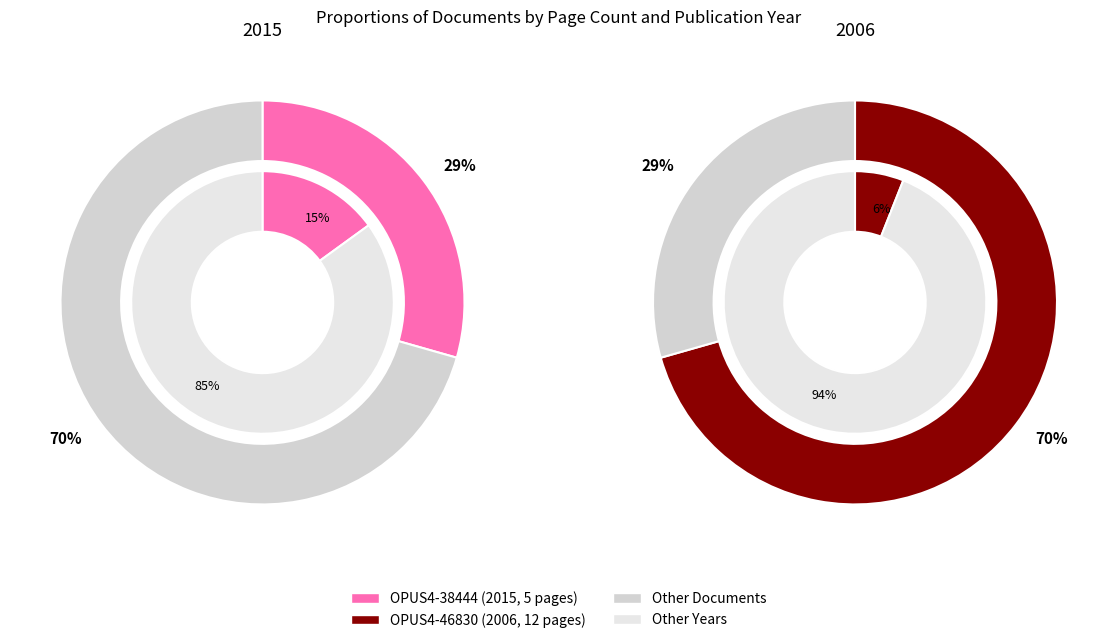

Does any single category account for the majority?

Yes